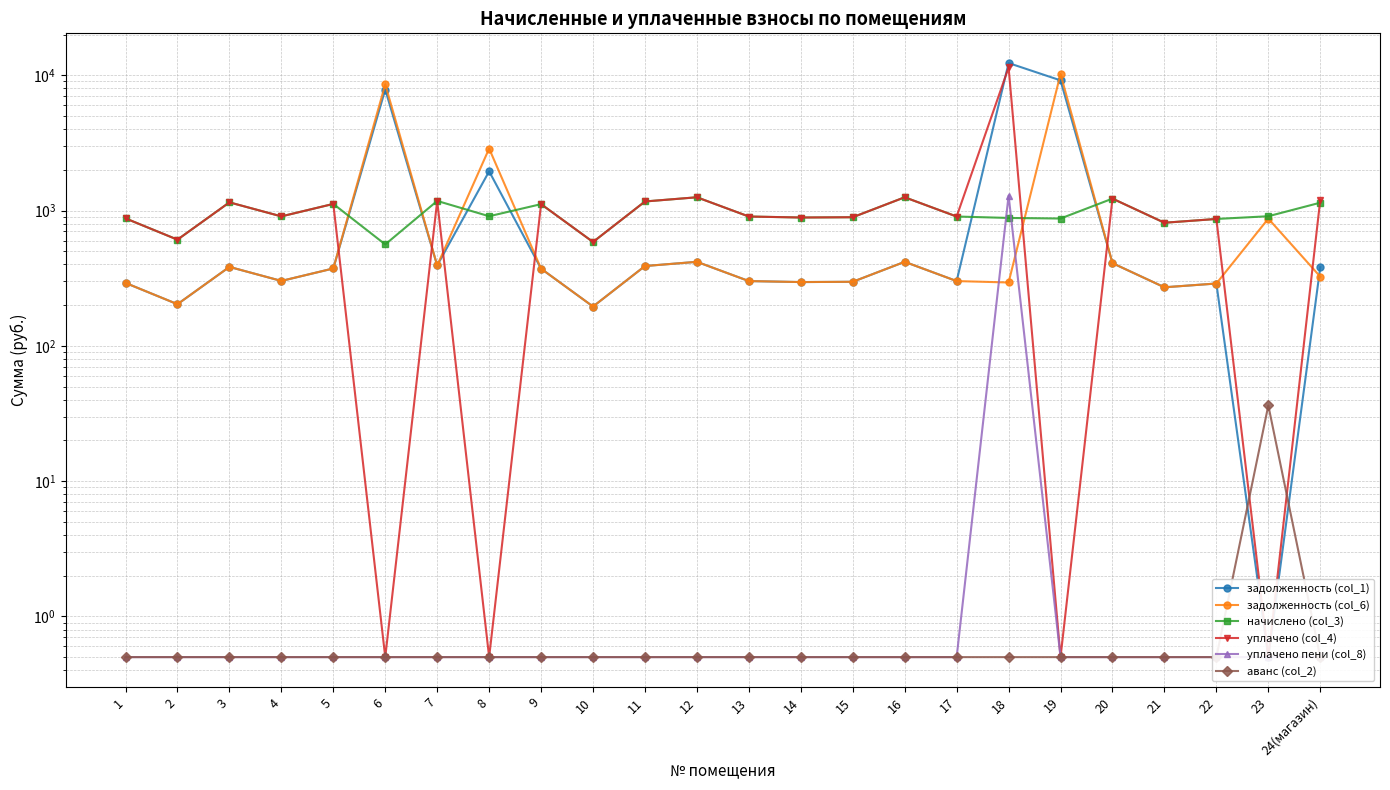

At which label does начислено (col_3) first exceed 905?

3